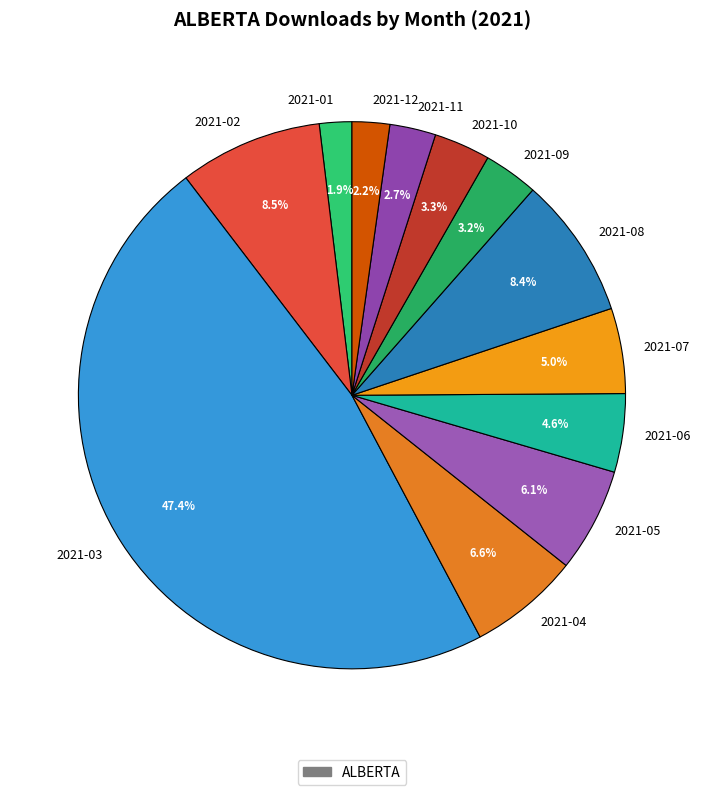

Is there any slice that represents more than half of the pie?

No